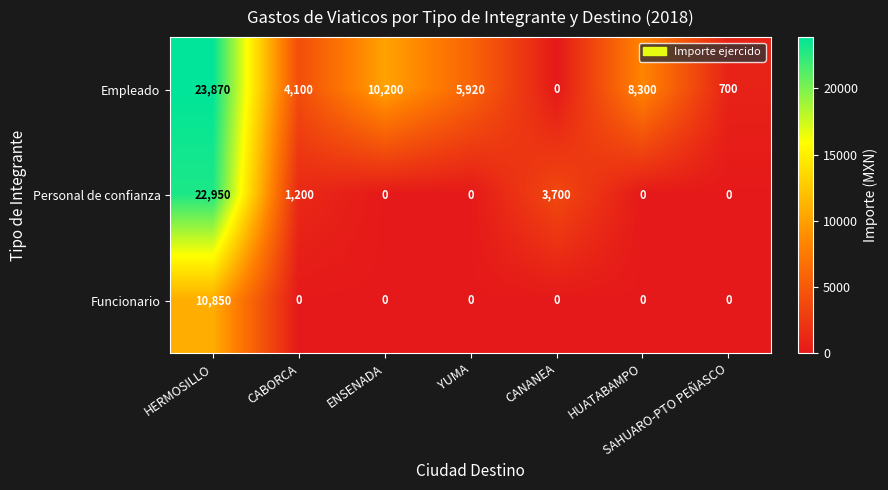

Where is Empleado nearest to the value 11935?

ENSENADA